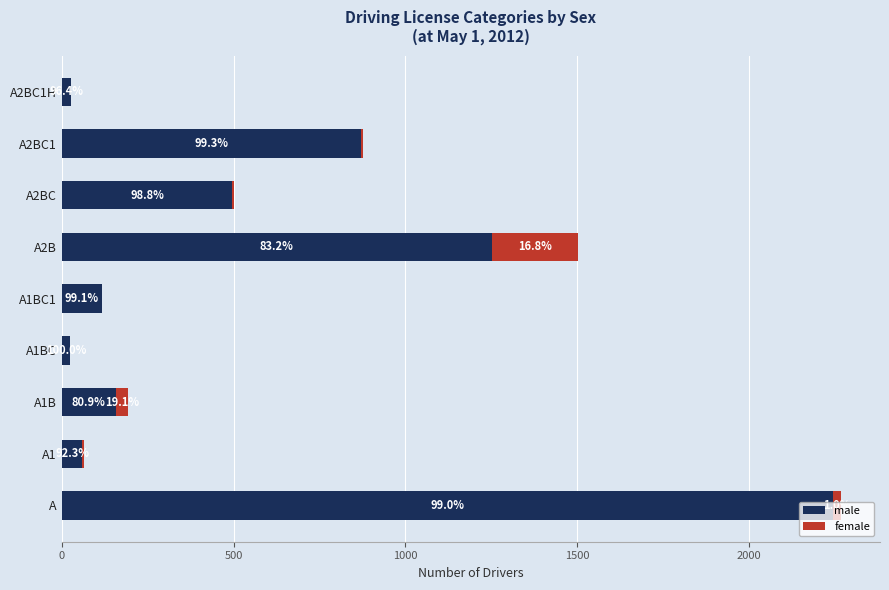

What position from the left is A2BC?

7